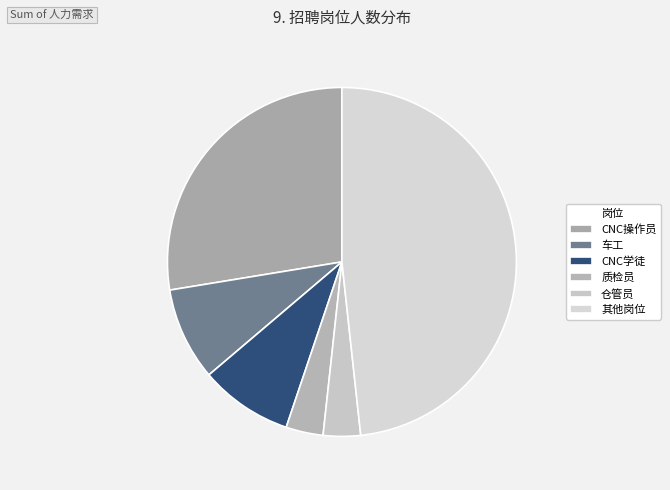

How many slices are in this pie chart?

6